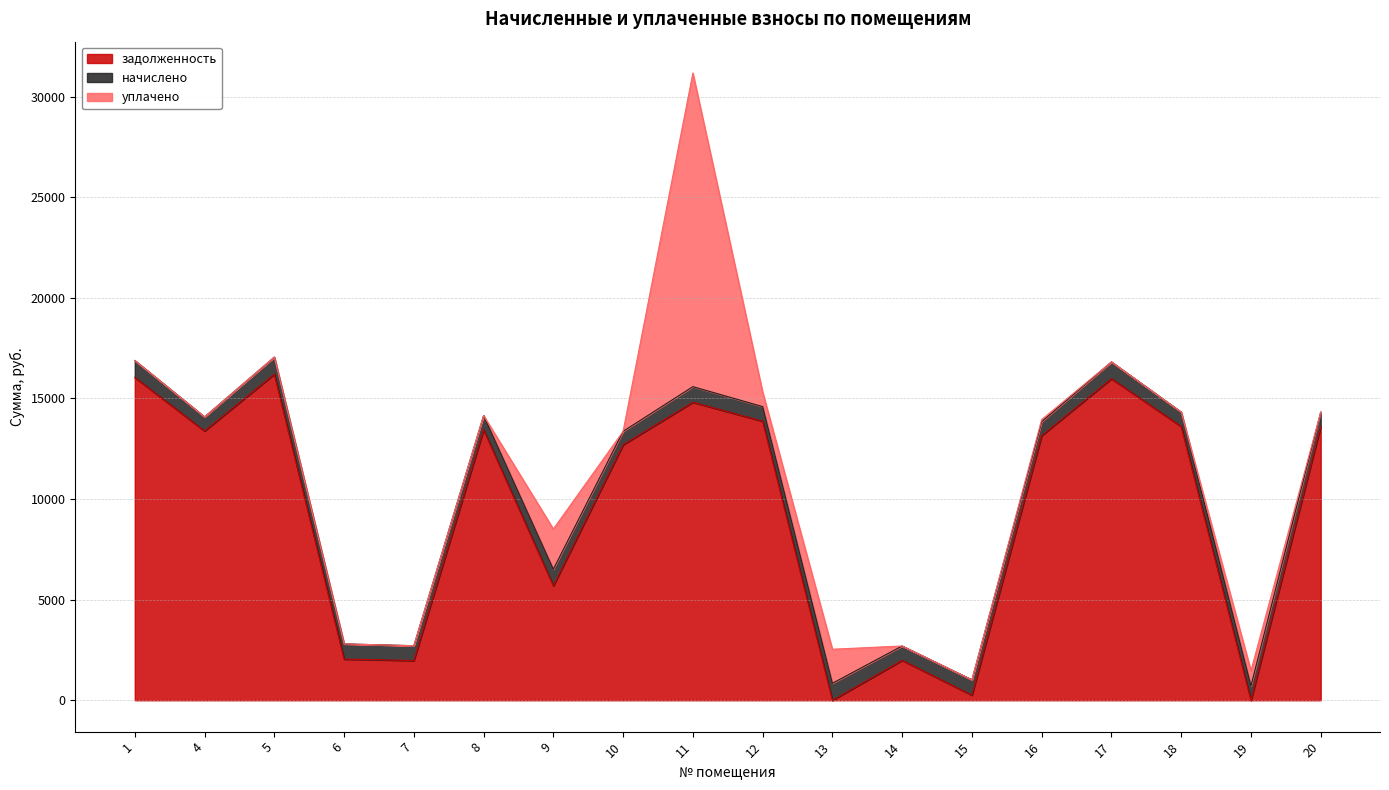

Where do задолженность and уплачено first cross each other?

10 and 11